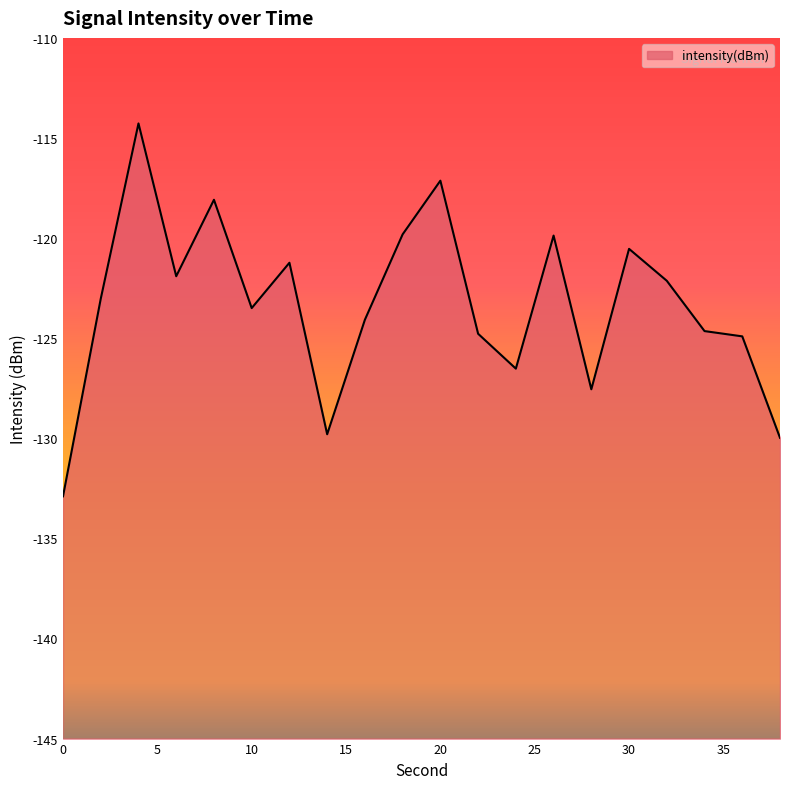

How many lines are shown in the chart?

1